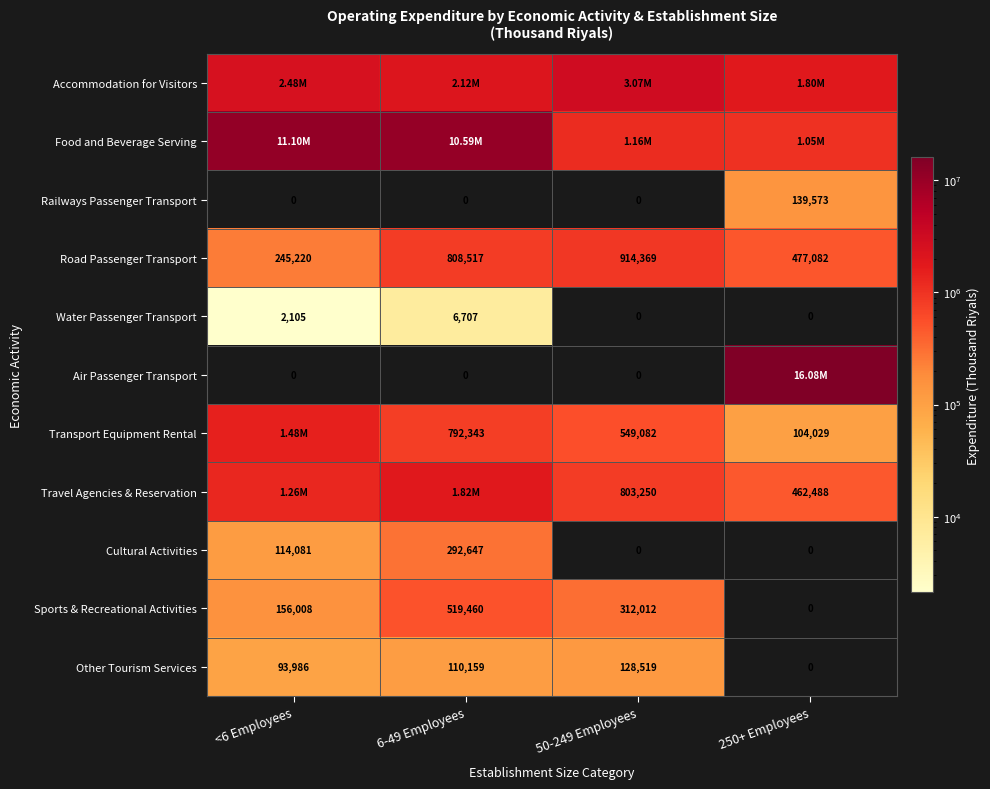

How many data points does each series have?

4